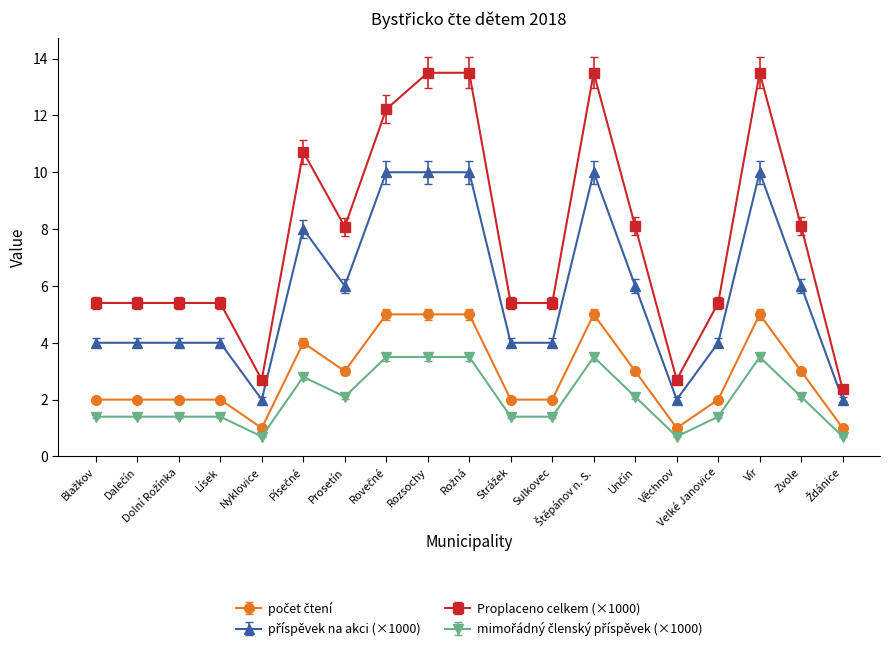

At how many categories does at least one series exceed 9?

6